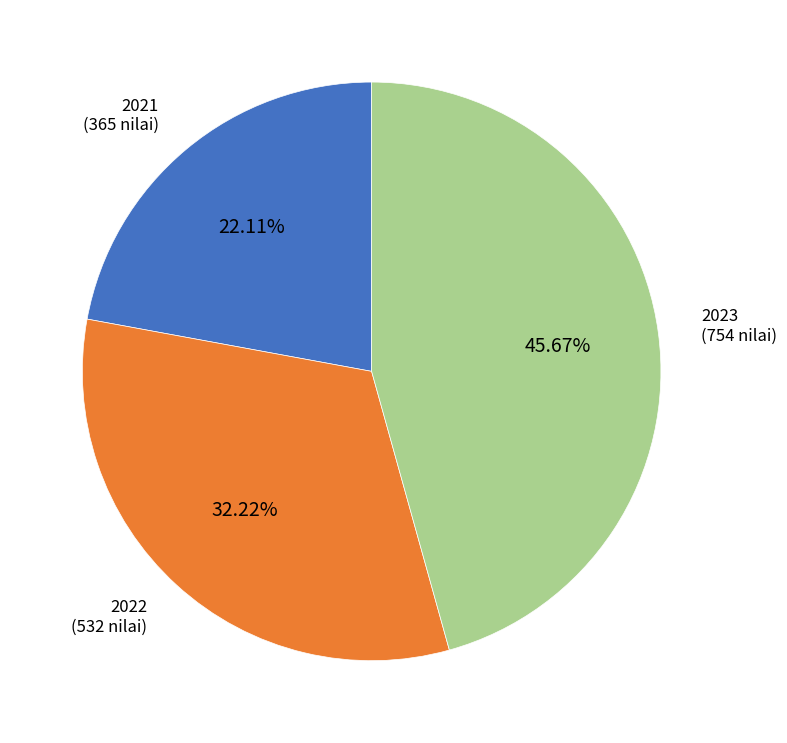

Which has a higher value, 2023 or 2021?

2023